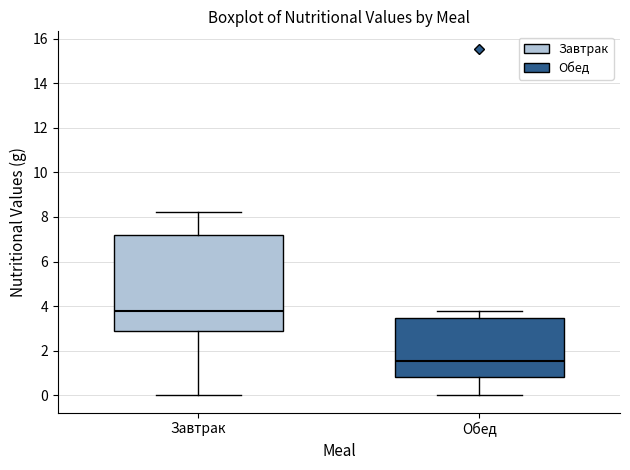

Reading left to right, transcribe this box plot: for each box, give where its median line is, the range the box spans, and where its two whiskers end, as read against the y-axis. The values are not printed on the chart, so give them approximately, as read against the axis.

Завтрак: median 3.8, box 2.8 to 7.2, whiskers 0.0 to 8.2
Обед: median 1.6, box 0.8 to 3.4, whiskers 0.0 to 3.8